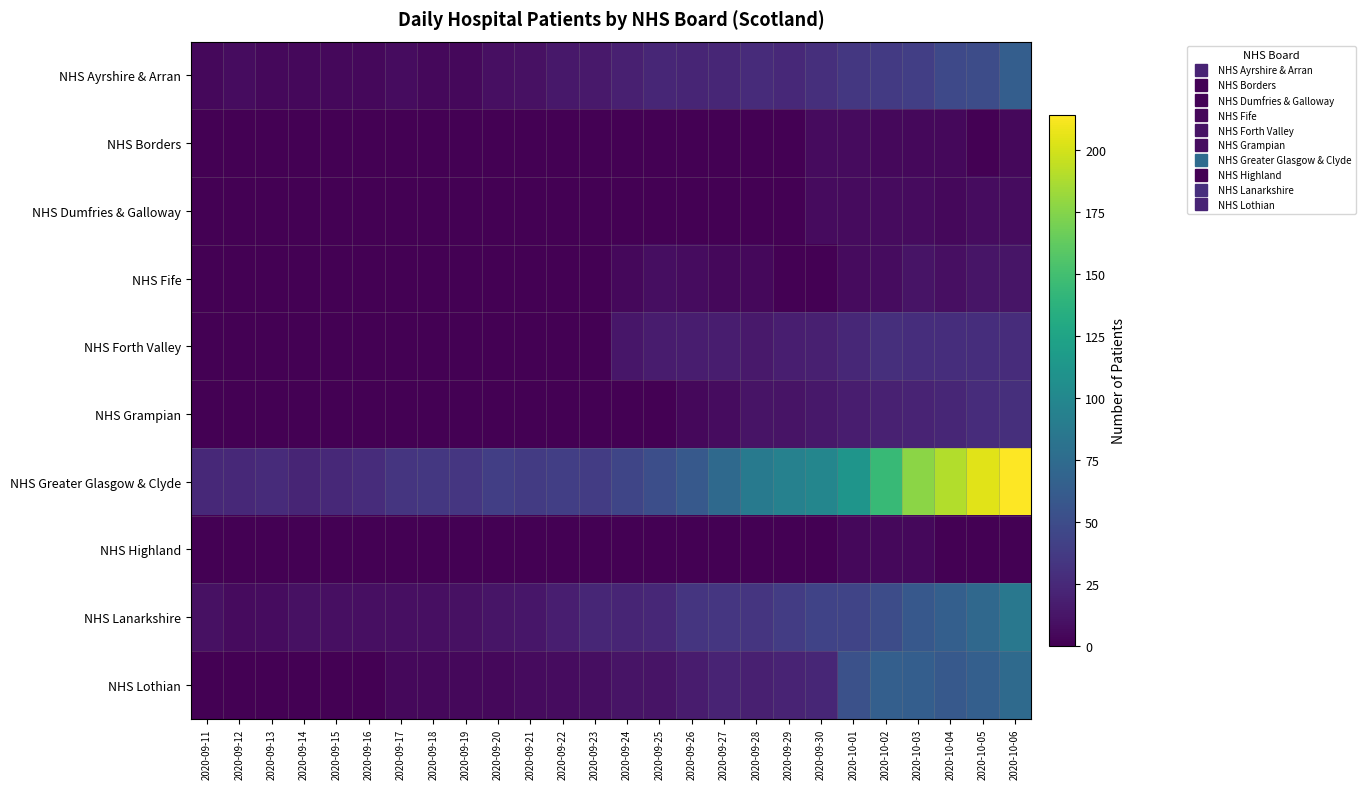

Which category has the highest value across all series?

2020-10-06